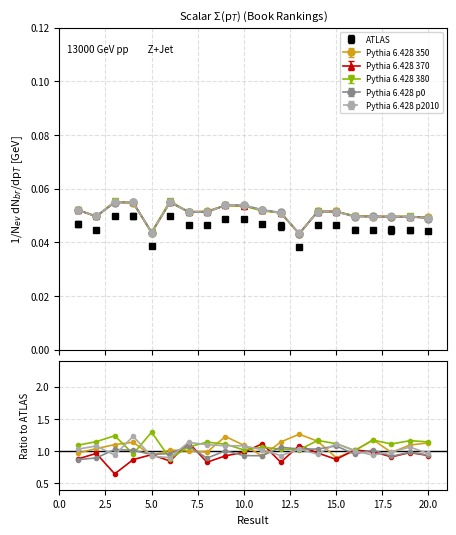

True or false: ATLAS has more than 1 interior local peaks.

True